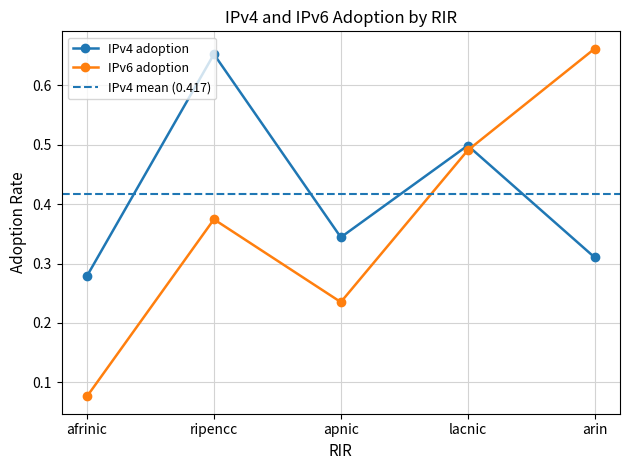

The value of IPv4 adoption at arin is 0.3. True or false?

True